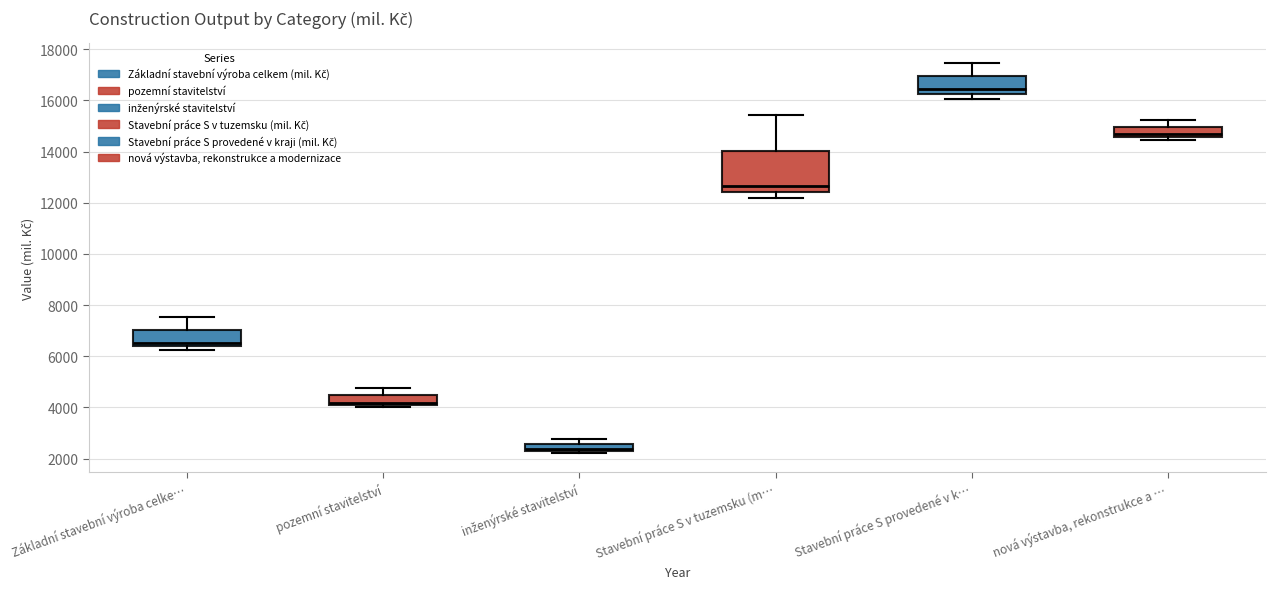

Which box is the tallest, from its lower edge to its upper edge?

Stavební práce S v tuzemsku (m…